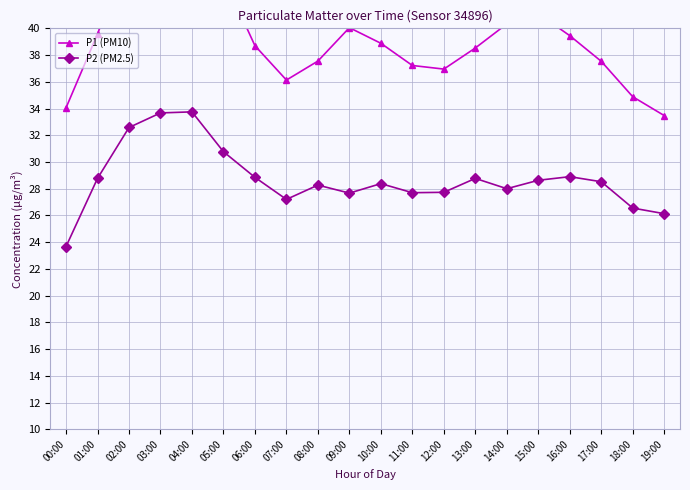

What are all the series names shown in the legend?

P1 (PM10), P2 (PM2.5)